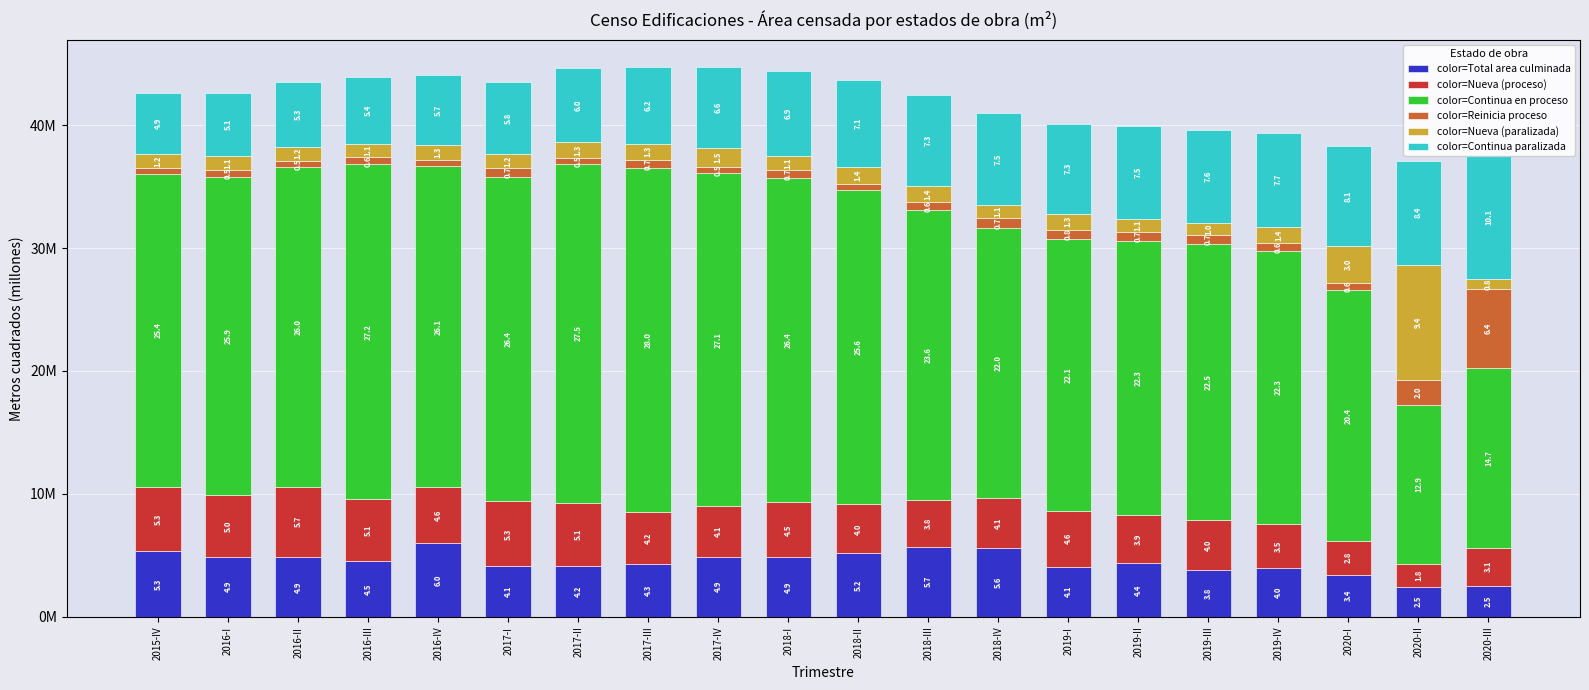

What is the difference between the second highest and second lowest values in the color=Continua en proceso series?

12.9